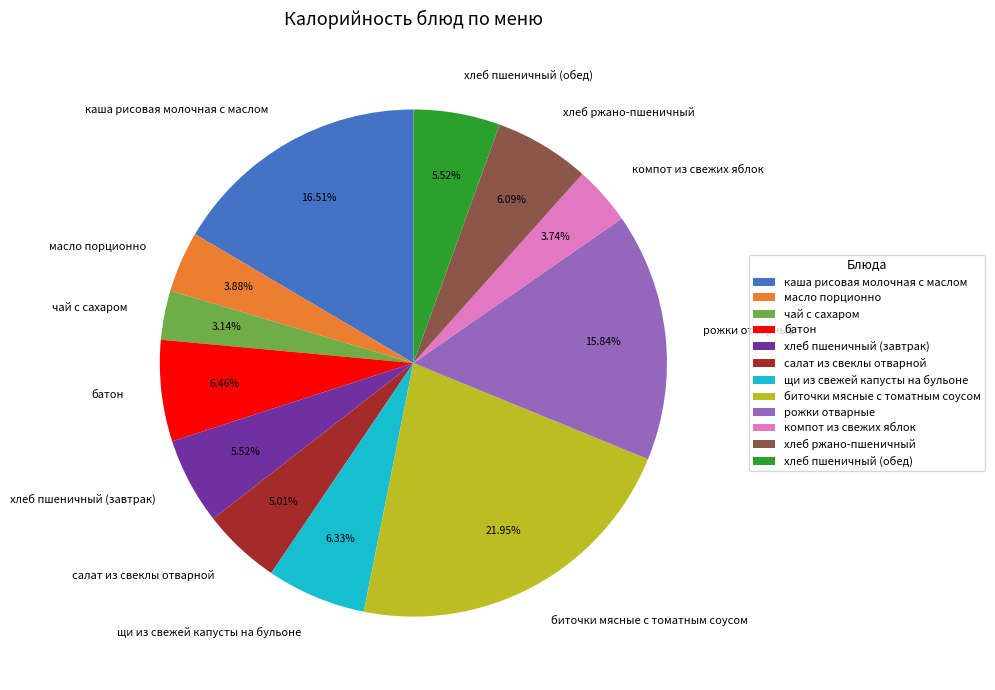

To the nearest percent, what percentage of the pie is хлеб ржано-пшеничный?

6%